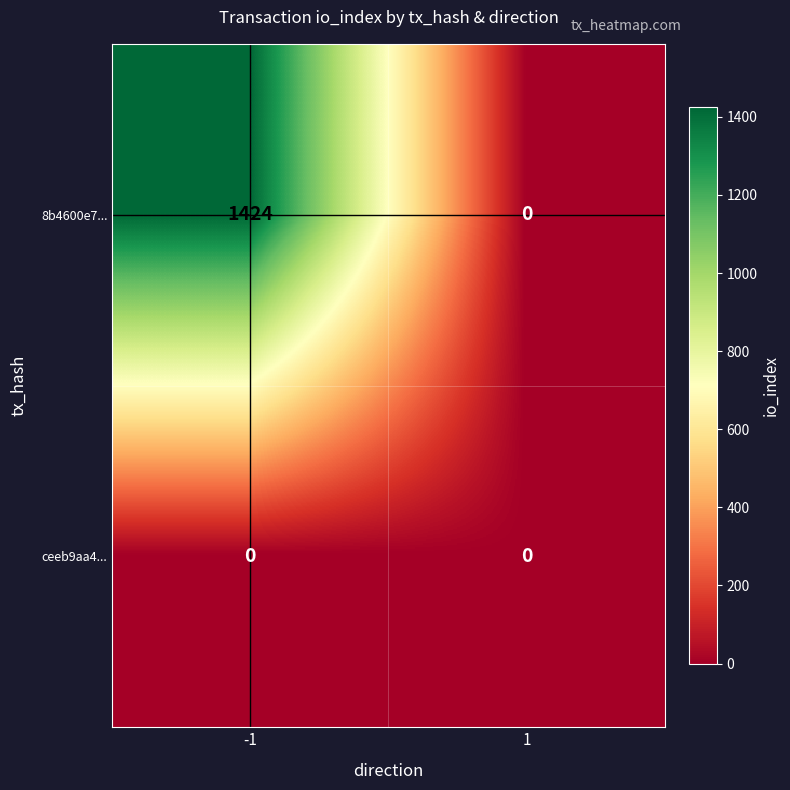

Reading left to right, what are all the values shown in this chart?

8b4600e7...: 1424	0
ceeb9aa4...: 0	0